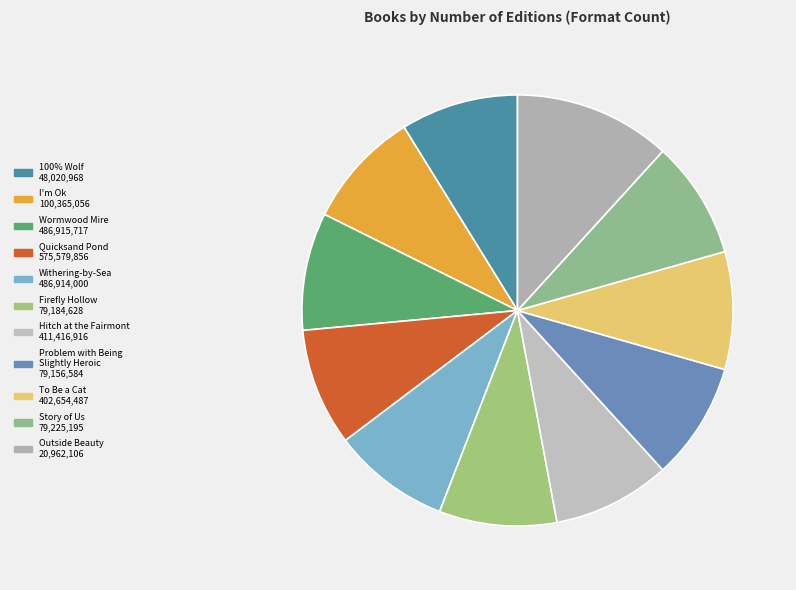

Is it true that Outside Beauty is 22% of the pie?

False